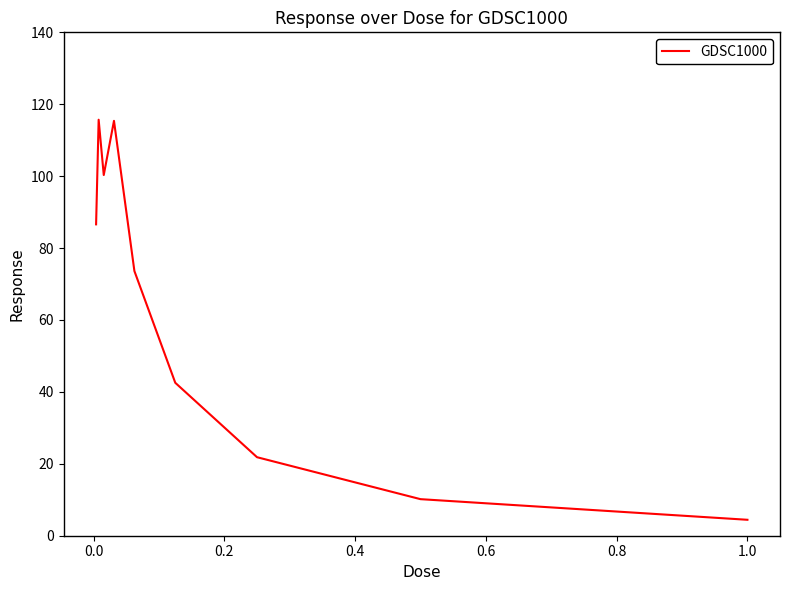

What is the greatest value displayed?

115.7